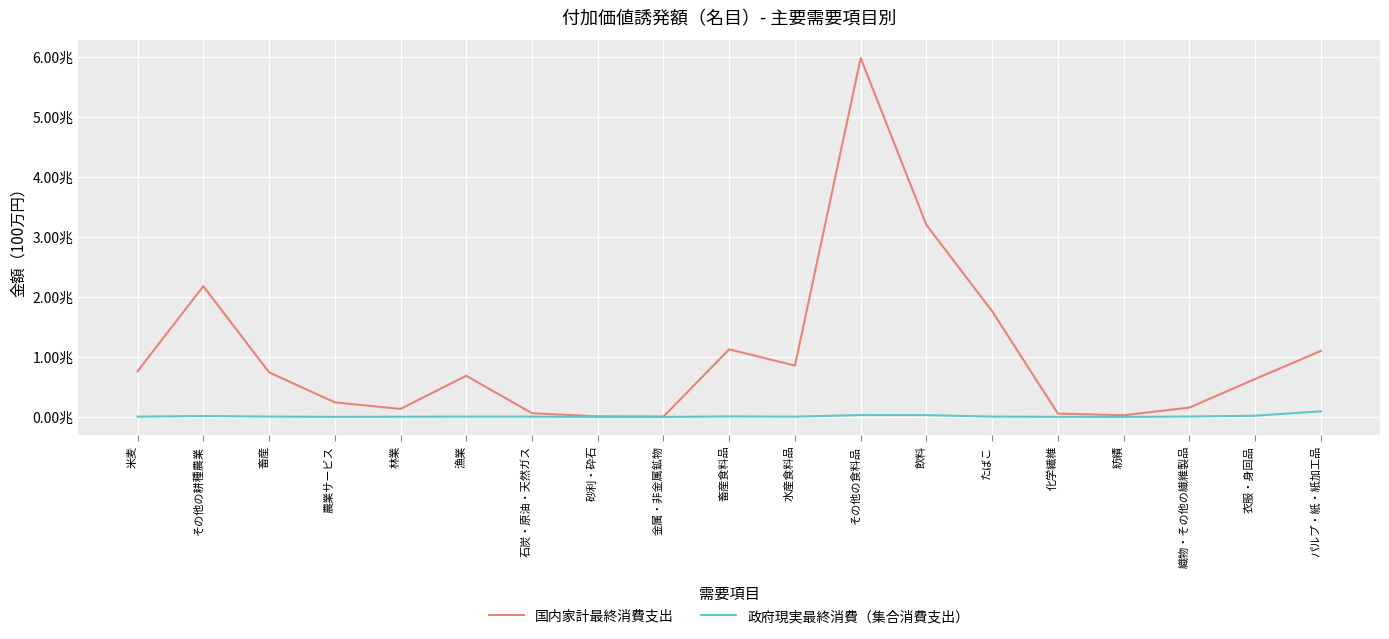

What is the label of the 9th point from the right?

水産食料品